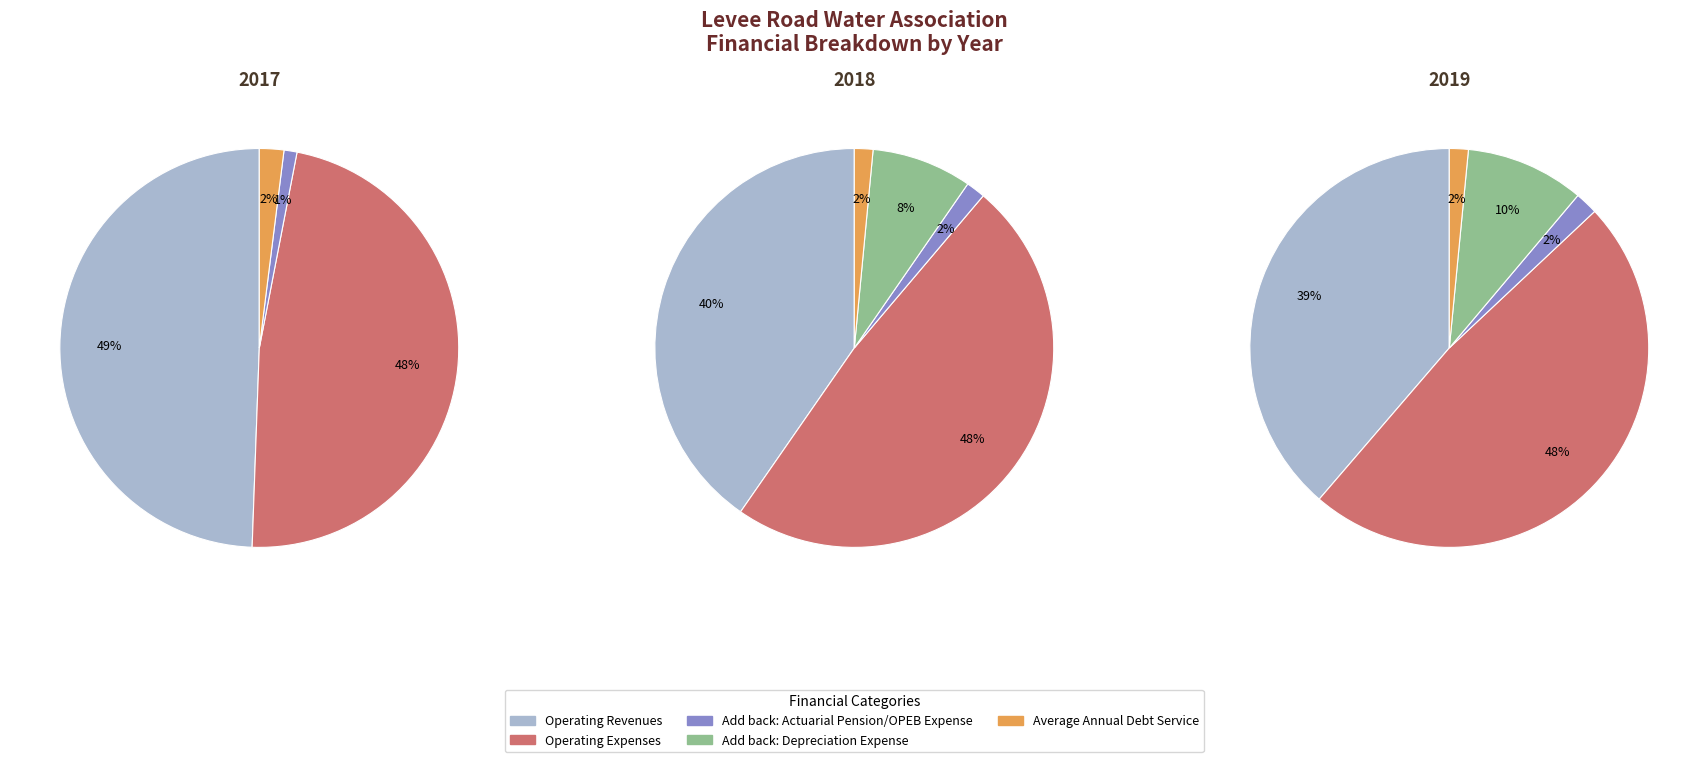

How many segments does this pie chart have?

5